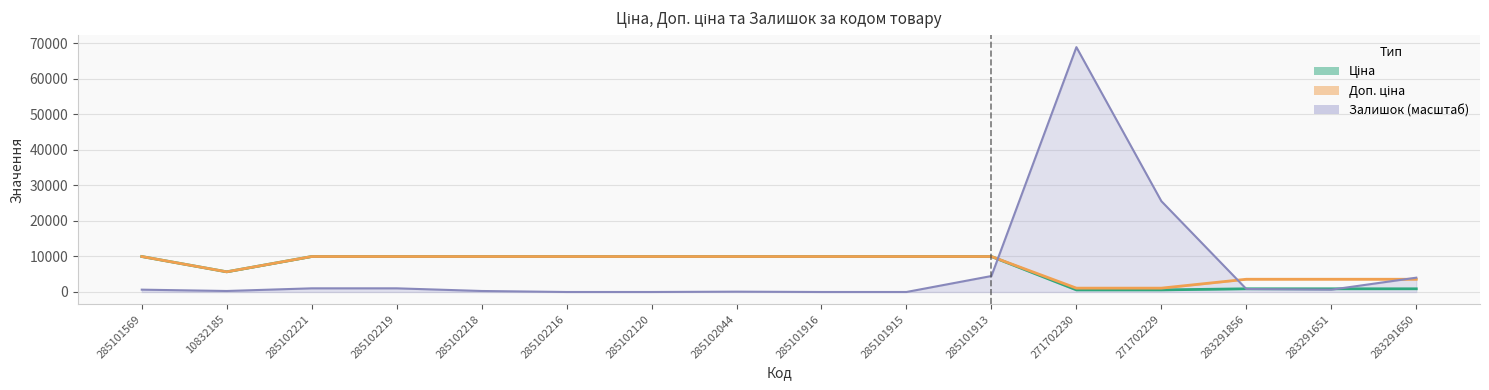

What is the average value of the Ціна series?

6830.7